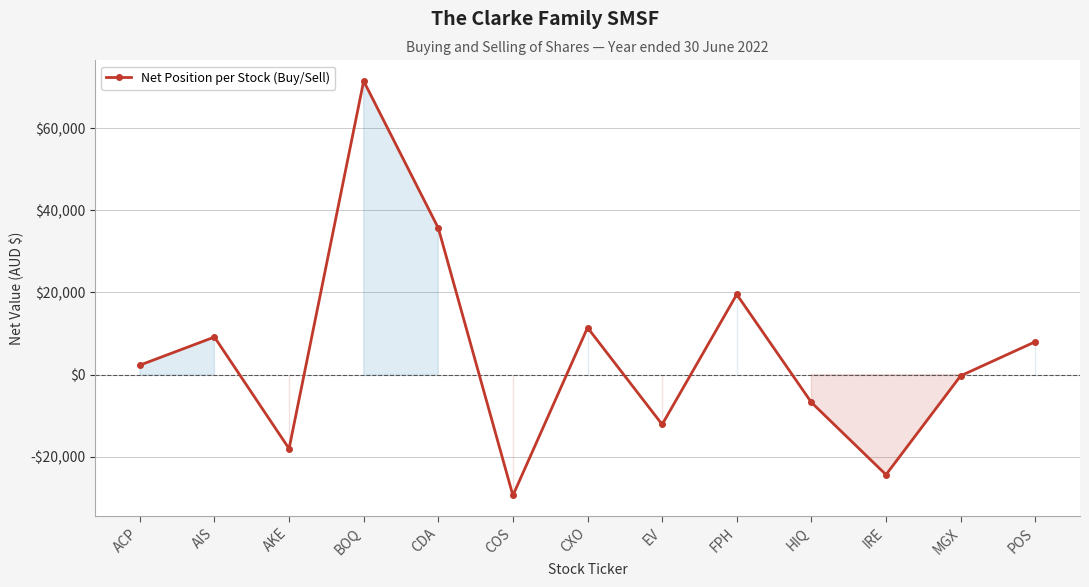

What is the maximum value shown in the chart?

71494.8